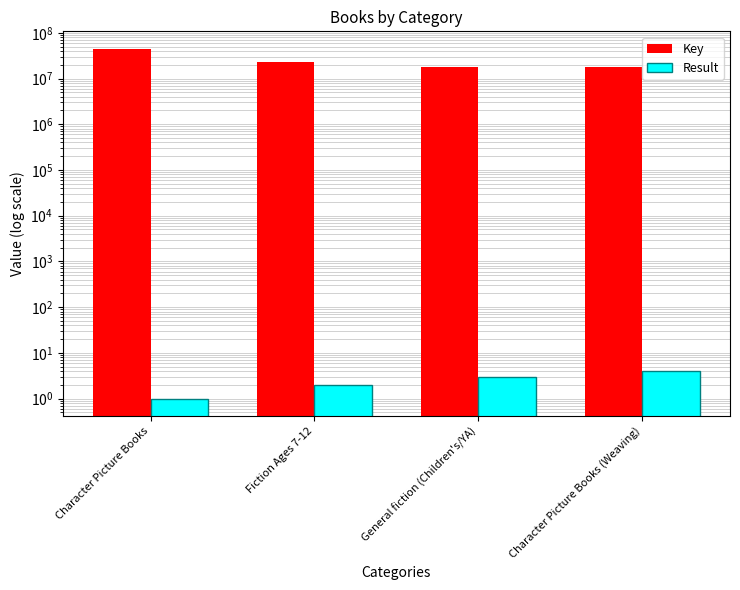

List the labels in order of Key value, smallest first.

General fiction (Children's/YA), Character Picture Books (Weaving), Fiction Ages 7-12, Character Picture Books